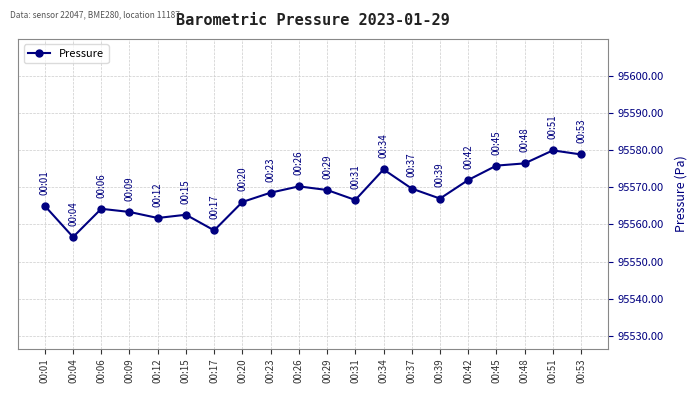

What is the average value?

95568.3